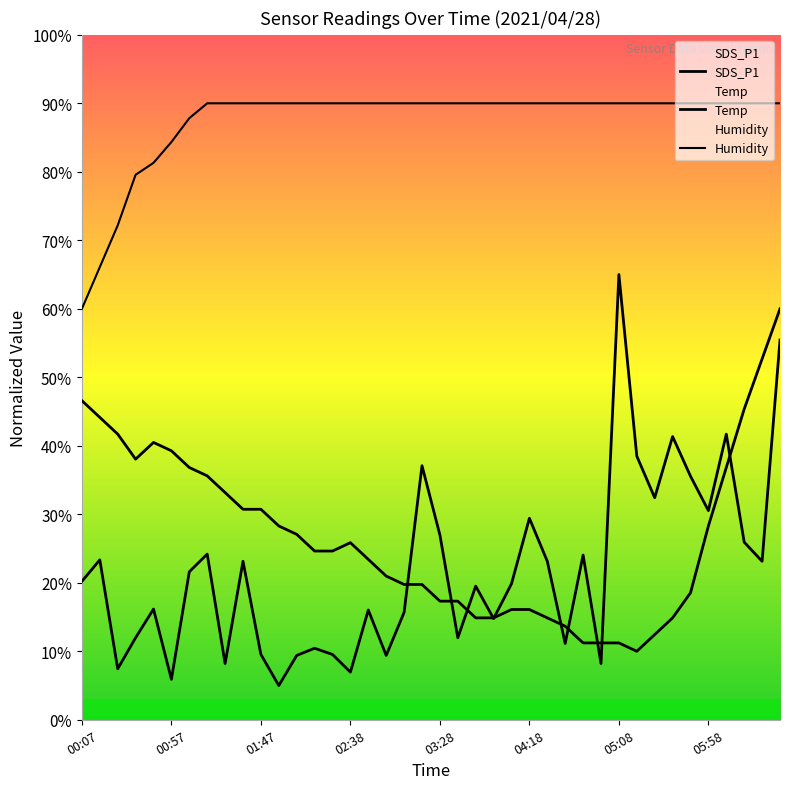

What is the difference between the maximum and minimum values in the Humidity series?

30.0